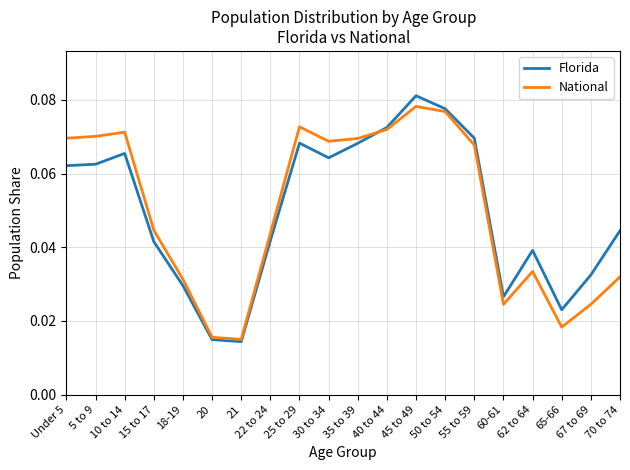

At which category does the chart reach its peak across all series?

45 to 49